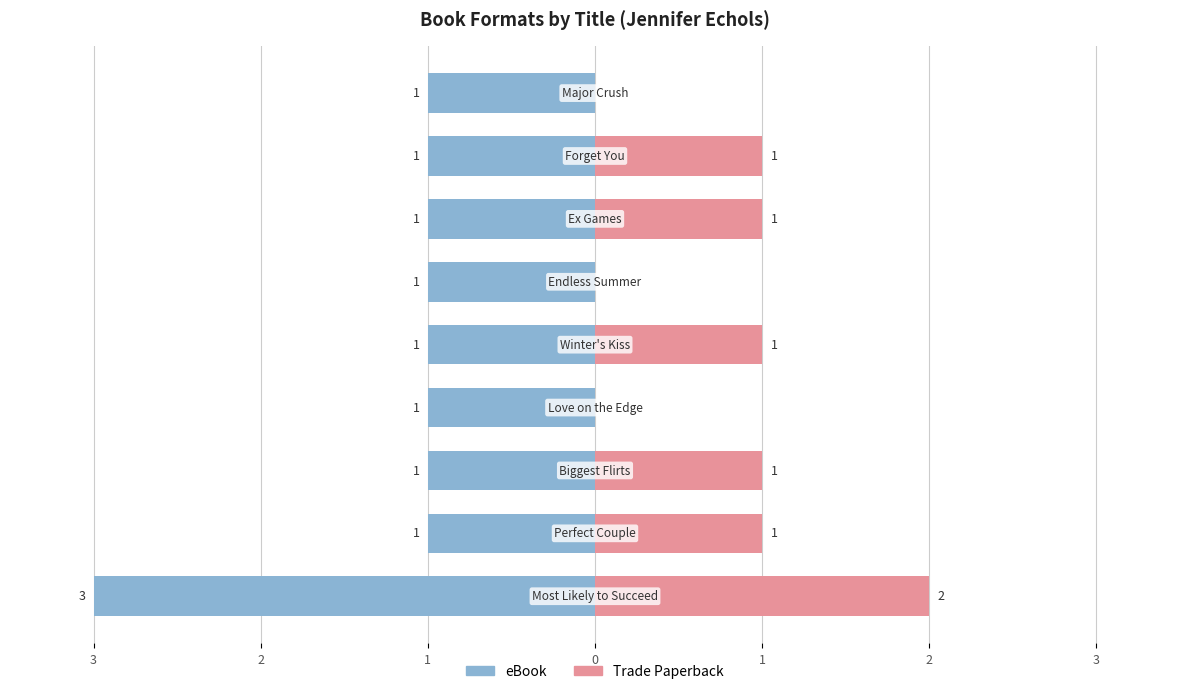

What is the difference between the maximum and minimum values in the Trade Paperback series?

2